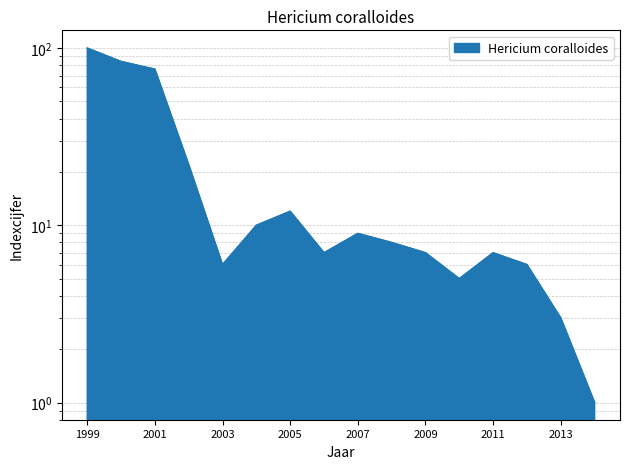

What is the smallest value displayed?

1